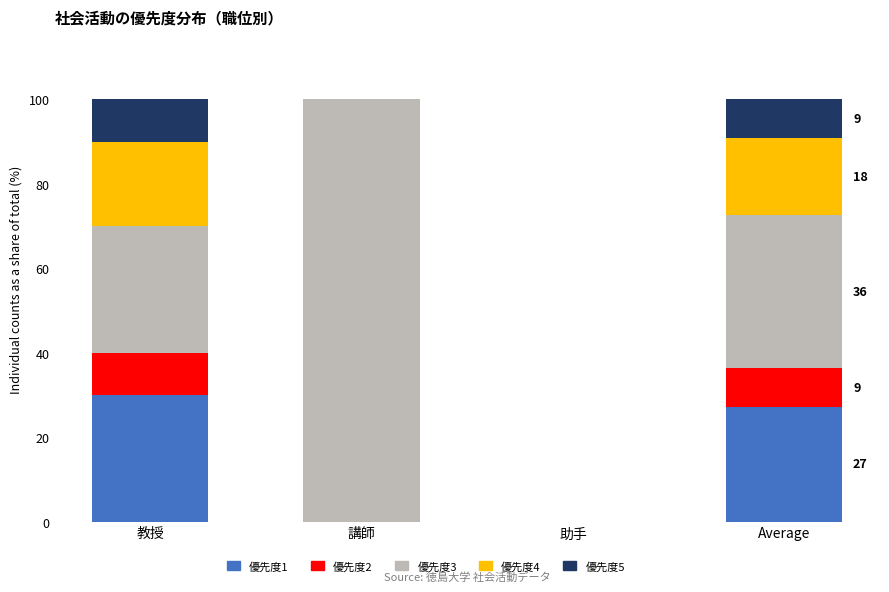

What is the total value across all series at 教授?

100.0